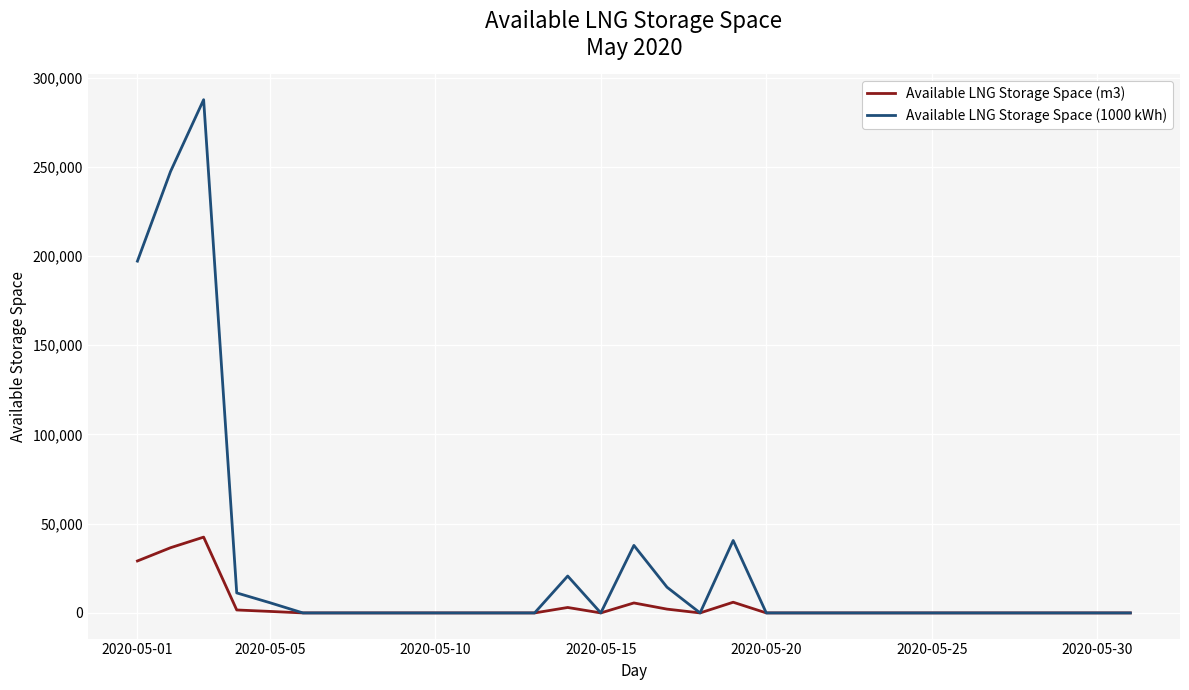

Which series has the largest range (max minus min)?

Available LNG Storage Space (1000 kWh)